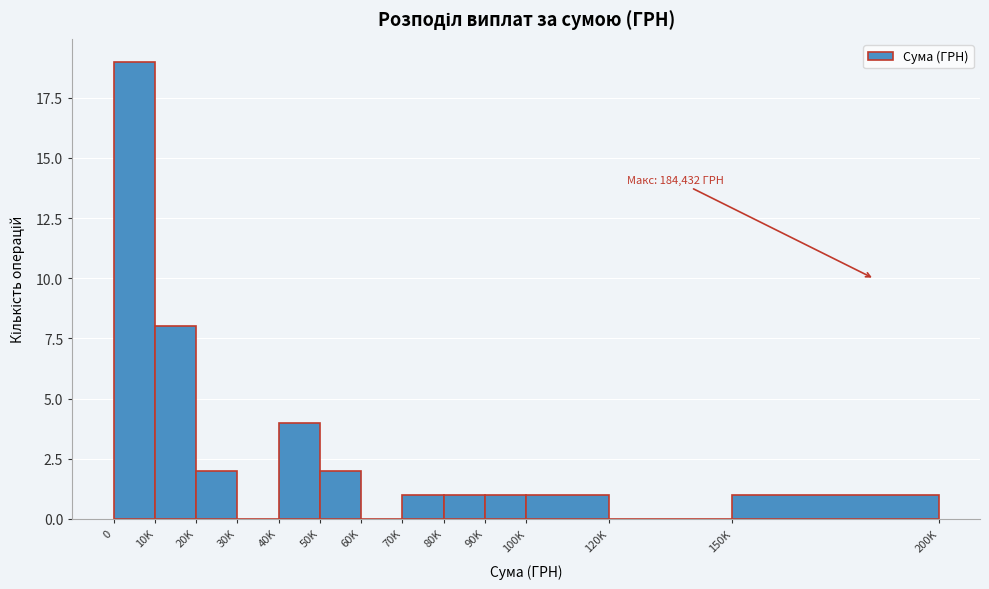

Reading left to right, transcribe all the data shown in this chart.

0=19	10K=8	20K=2	30K=0	40K=4	50K=2	60K=0	70K=1	80K=1	90K=1	100K=1	120K=0	150K=1